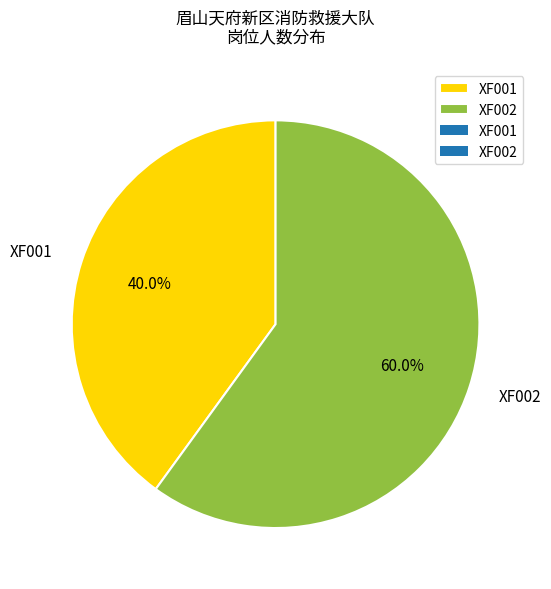

Count the number of slices in the pie.

2